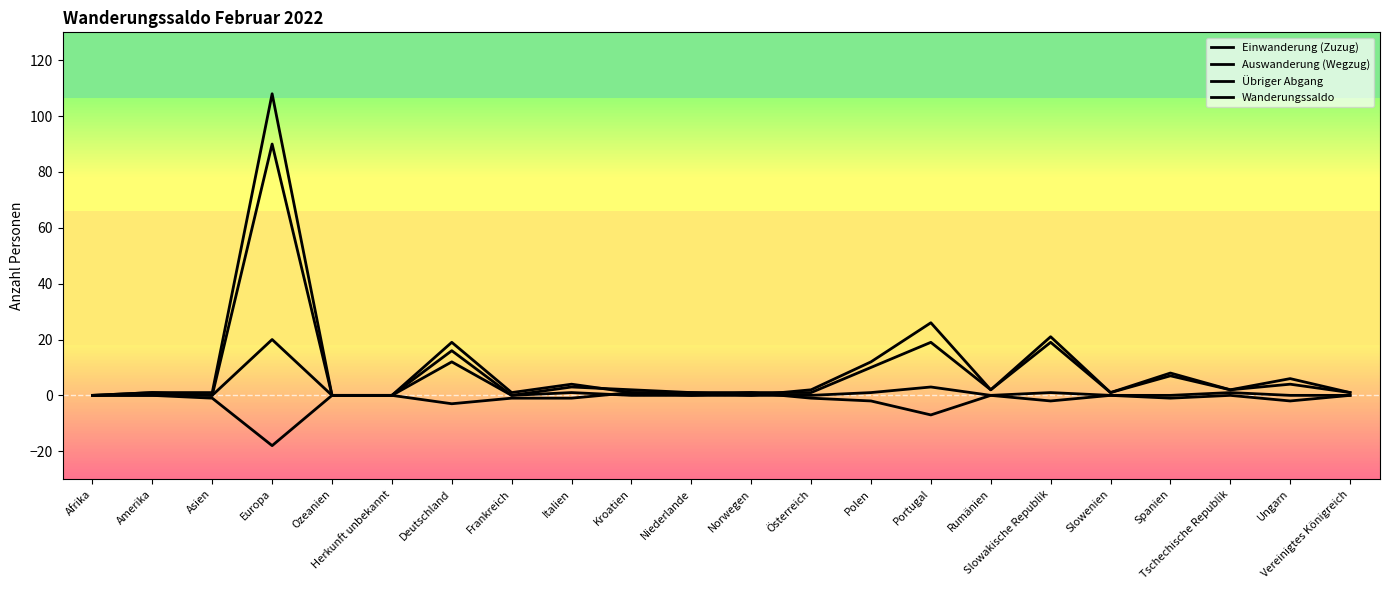

Does the chart have visible grid lines?

No